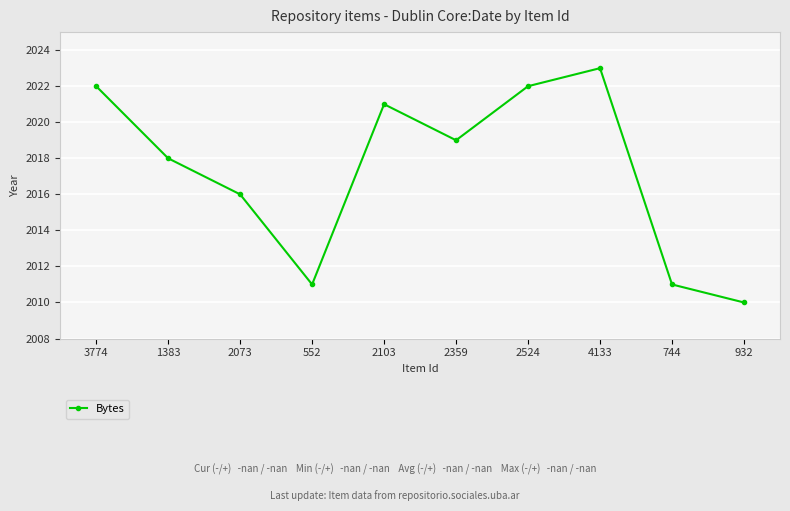

Where is the data nearest to the value 2016?

2073